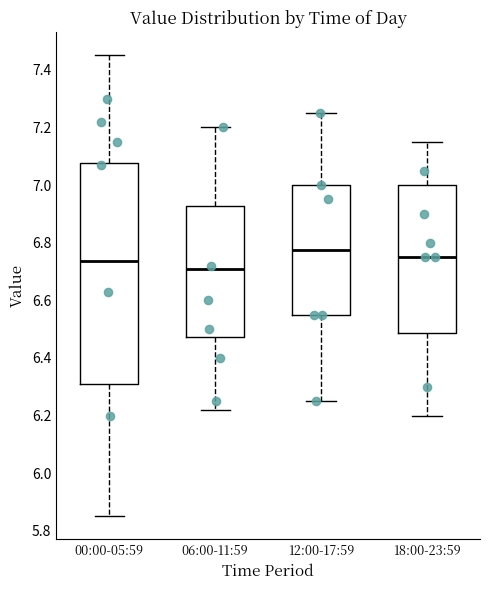

Which box is the tallest, from its lower edge to its upper edge?

00:00-05:59